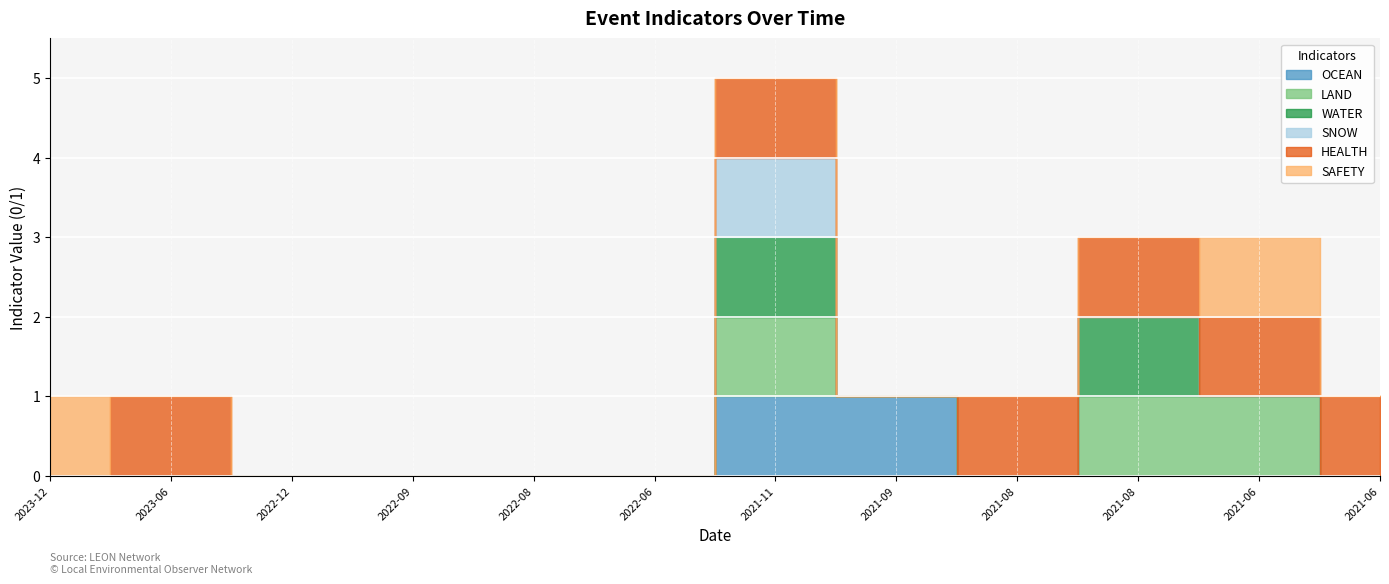

Which category has the highest value across all series?

2021-11-04